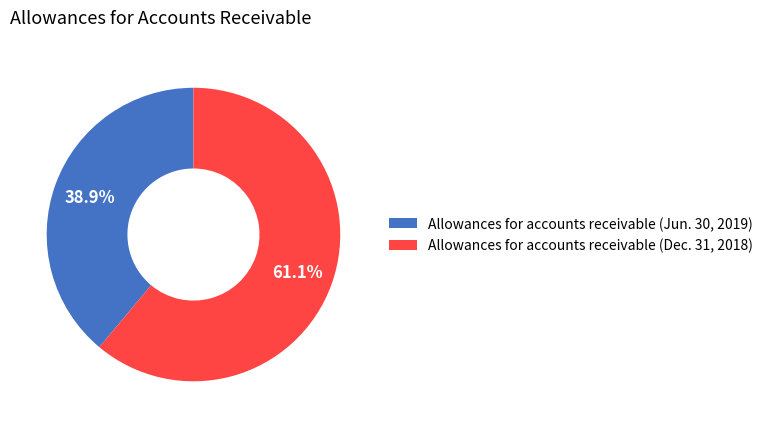

Between Allowances for accounts receivable (Dec. 31, 2018) and Allowances for accounts receivable (Jun. 30, 2019), which is larger?

Allowances for accounts receivable (Dec. 31, 2018)